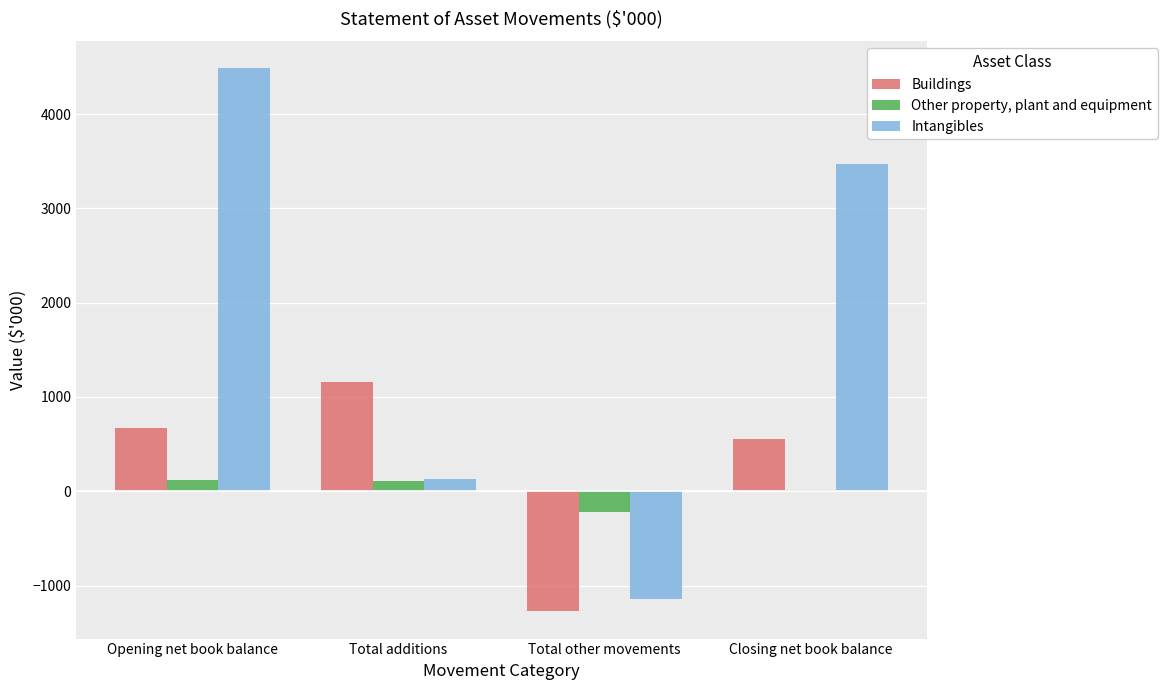

What is the difference between the Intangibles values at Total additions and Total other movements?

1279